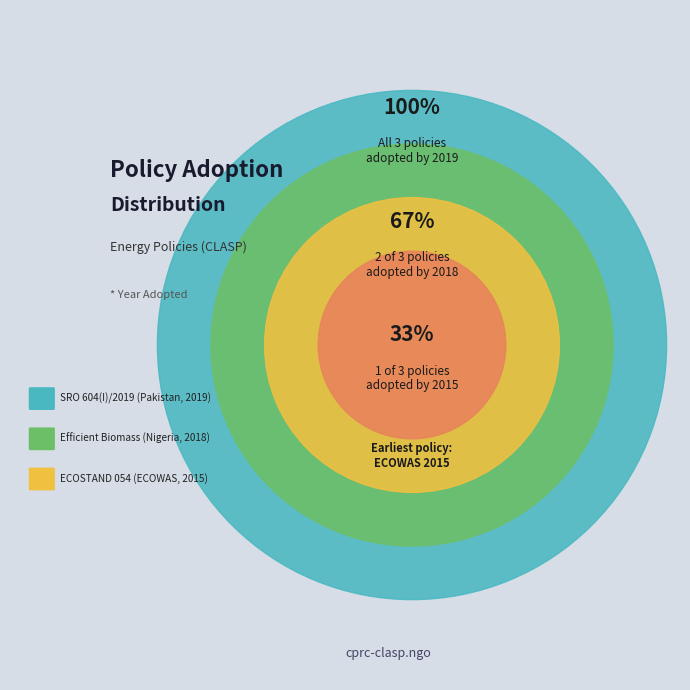

To the nearest percent, what is the combined percentage of ECOSTAND 054: 2015 and Efficient Biomass Cookstoves Policy?

67%